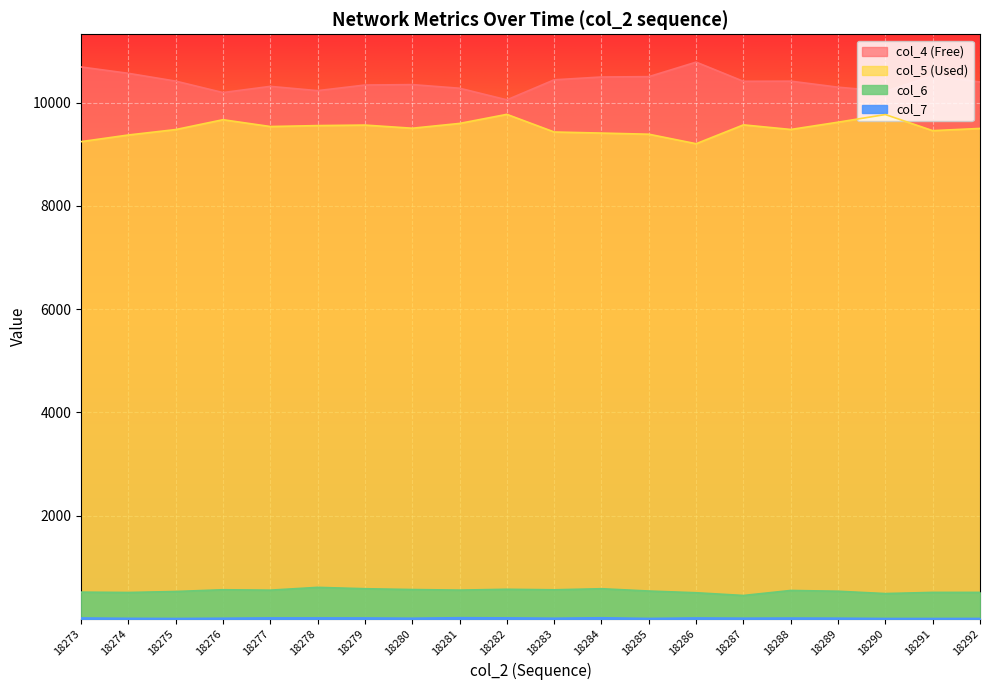

What is the value of the col_6 point at the 16th from the left?

549